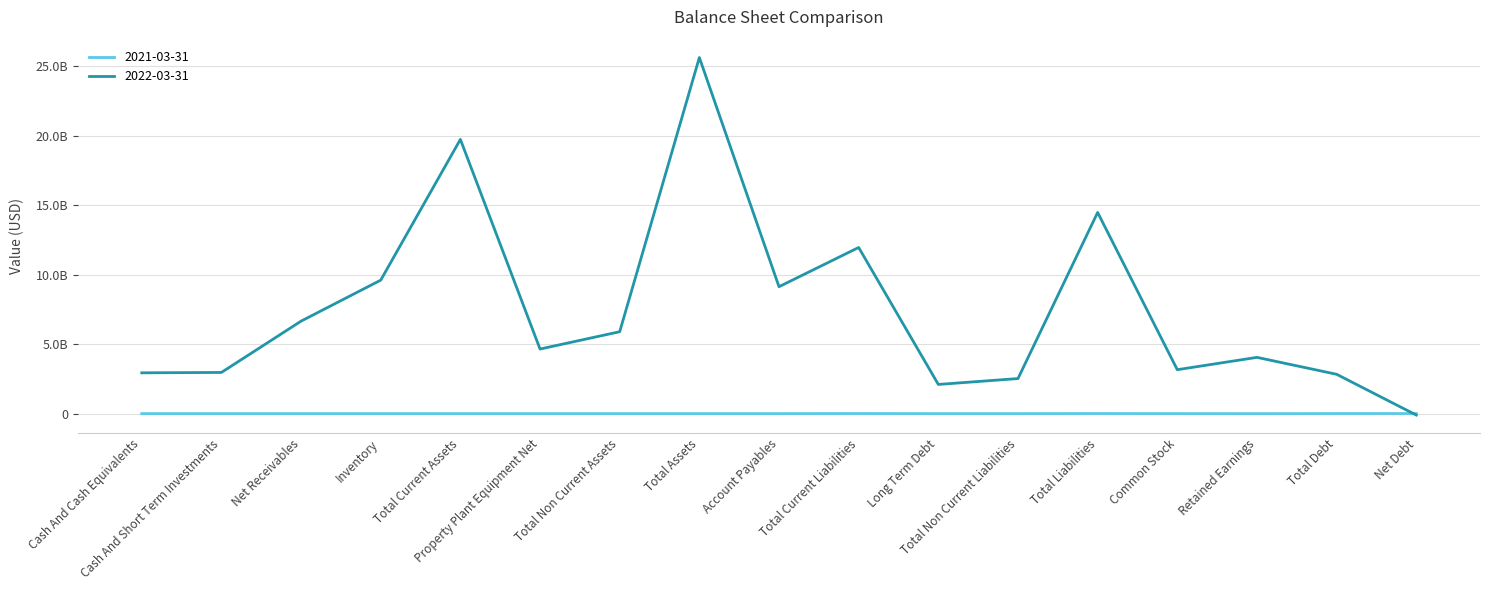

Is this an area chart (filled region under the line)?

No